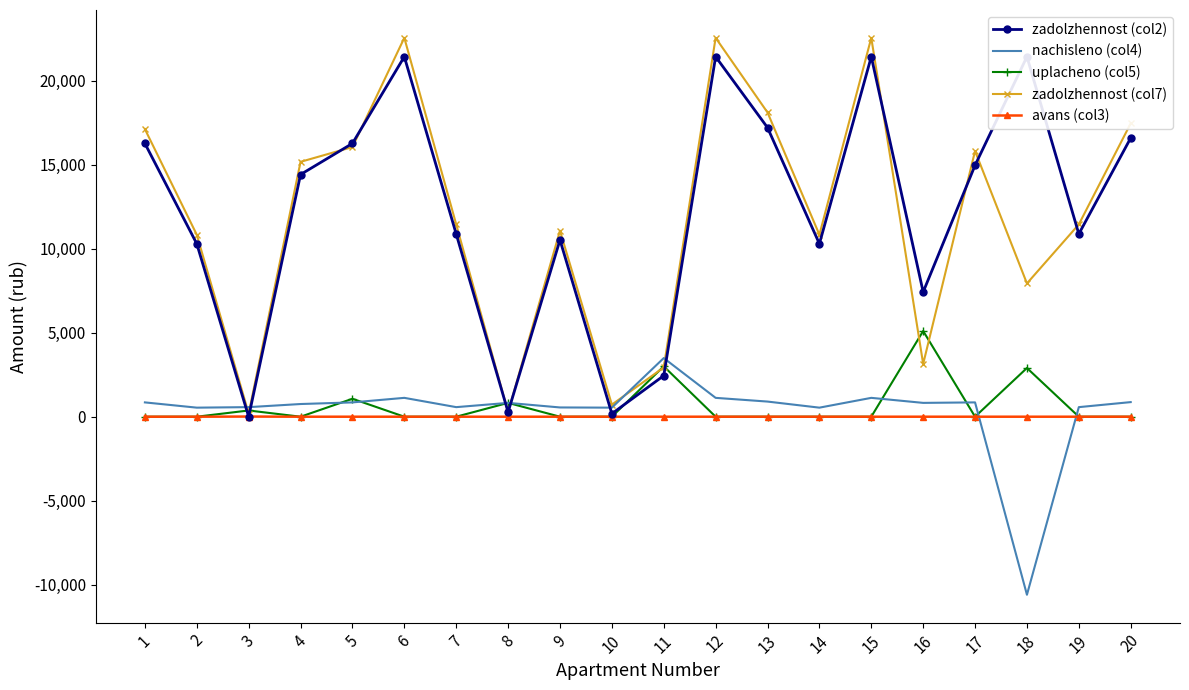

Reading left to right, what are all the values shown in this chart?

zadolzhennost (col2): 16274.5	10297.4	0.0	14422.9	16274.5	21439.4	10882.2	273.9	10524.8	179.7	2444.6	21439.4	17216.5	10297.4	21439.4	7425.7	14972.0	21439.4	10882.2	16599.4
nachisleno (col4): 852.2	539.2	569.9	755.2	852.2	1122.7	569.9	823.3	551.1	539.2	3491.1	1122.7	901.5	539.2	1122.7	823.3	852.2	-10602.8	569.9	869.2
uplacheno (col5): 0.0	0.0	371.0	0.0	1068.0	0.0	0.0	823.0	0.0	0.0	3000.0	0.0	0.0	0.0	0.0	5104.5	0.0	2900.0	0.0	0.0
zadolzhennost (col7): 17126.7	10836.7	189.4	15178.2	16058.7	22562.1	11452.0	274.1	11076.0	719.0	2935.7	22562.1	18118.0	10836.7	22562.1	3144.6	15824.2	7936.7	11452.0	17468.6
avans (col3): 0.0	0.0	9.4	0.0	0.0	0.0	0.0	0.0	0.0	0.0	0.0	0.0	0.0	0.0	0.0	0.0	0.0	0.0	0.0	0.0